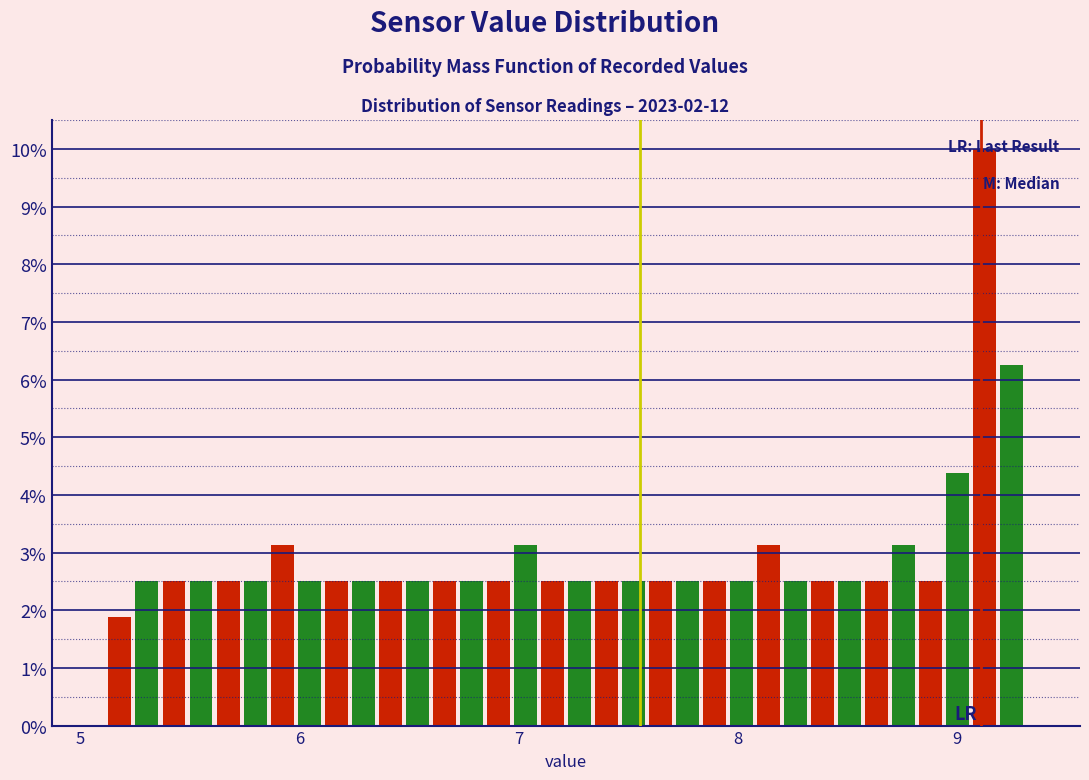

Around what value on the x-axis is the tallest bar? Give the approximate position of its centre, as read against the axis.

9.1